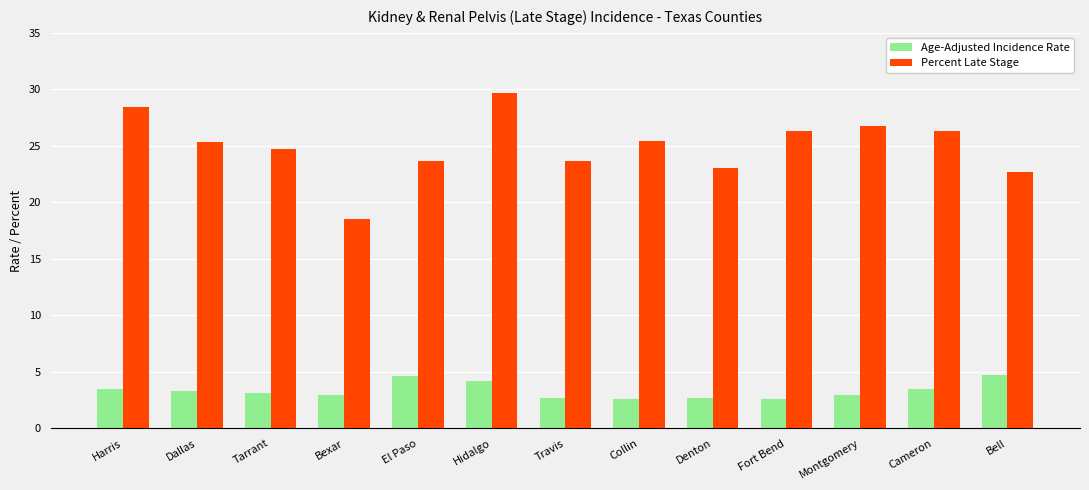

How many values in the Percent Late Stage series exceed 25?

7